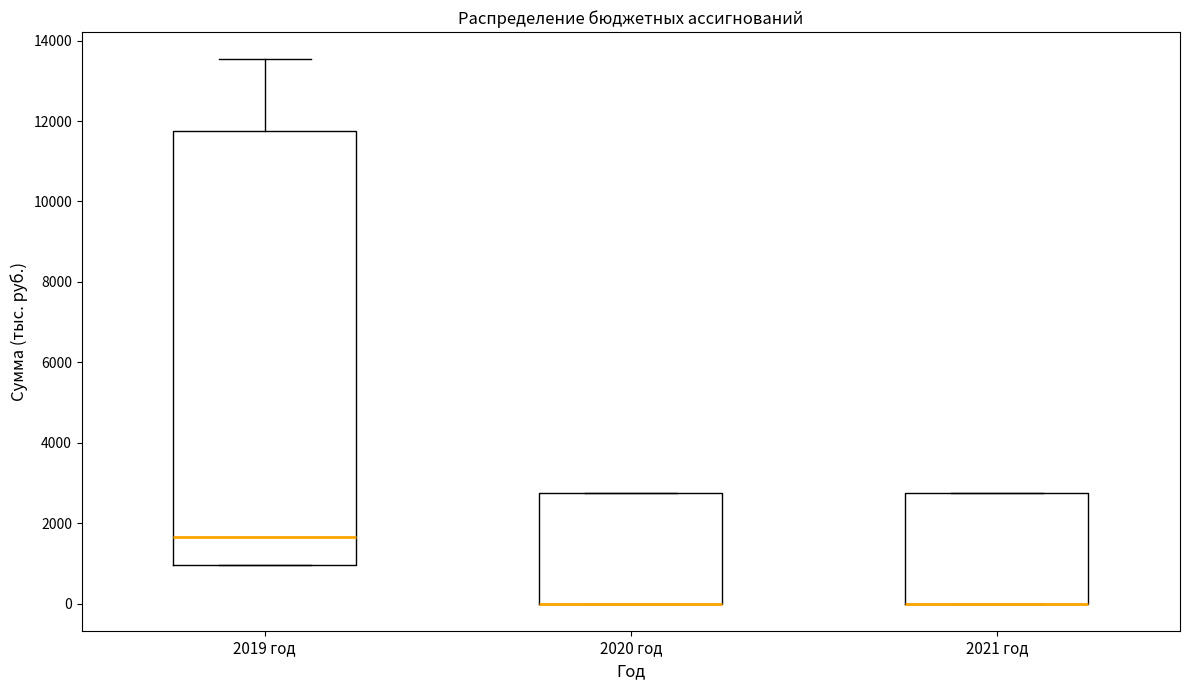

Where is the upper edge of the box for 2021 год on the y-axis? The values are not printed on the chart, so give them approximately, as read against the axis.

2800